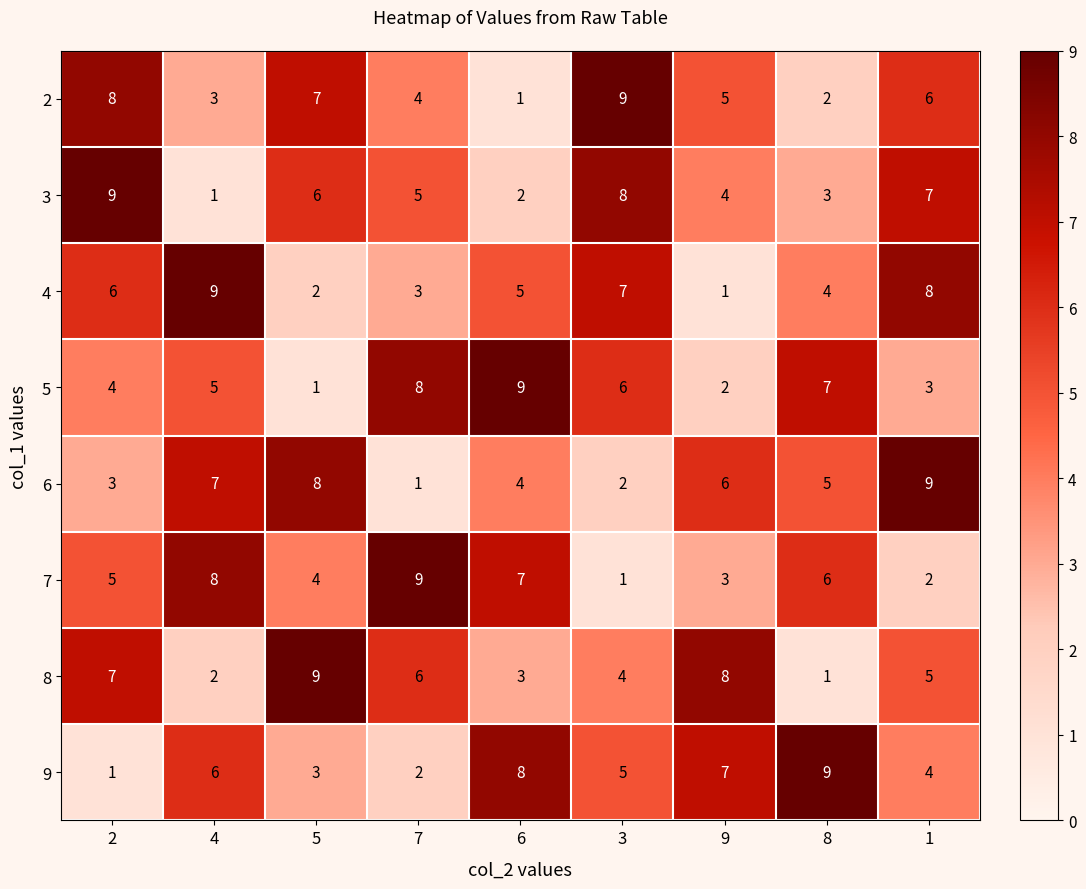

What is the maximum value shown in the chart?

9